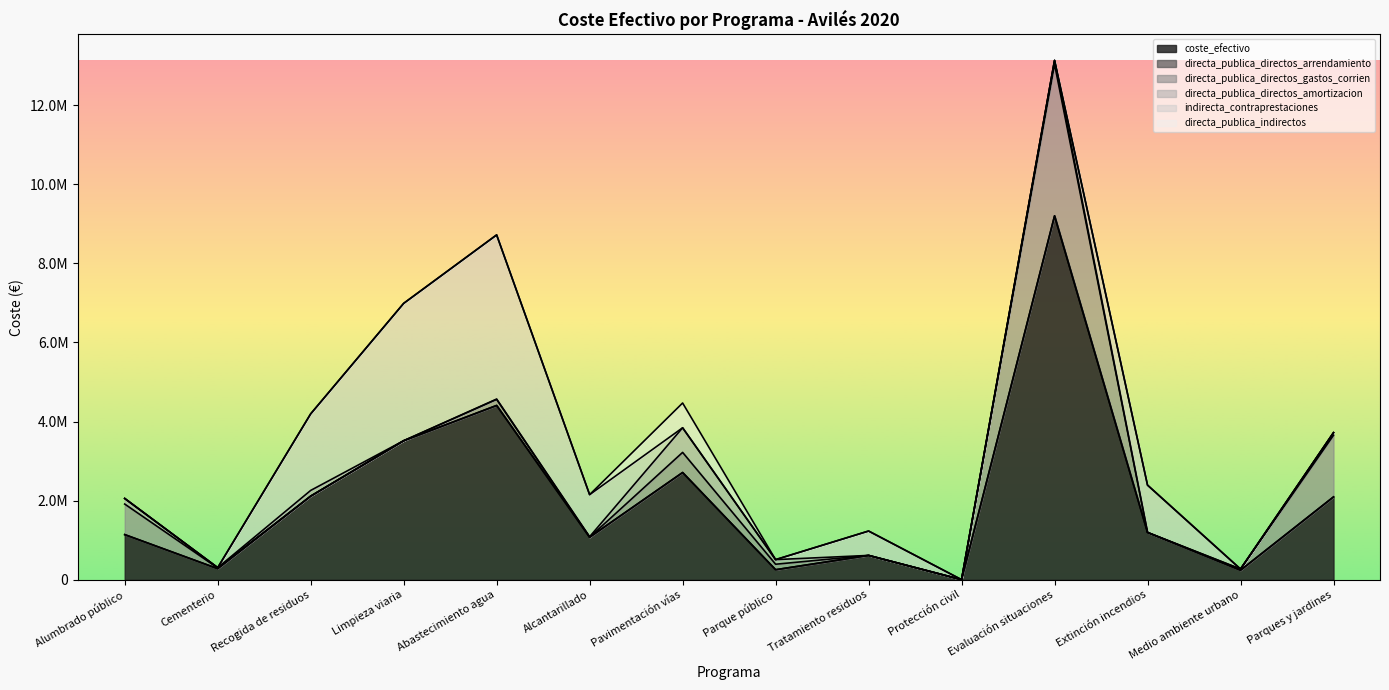

True or false: directa_publica_directos_arrendamiento and indirecta_contraprestaciones intersect in this chart.

False